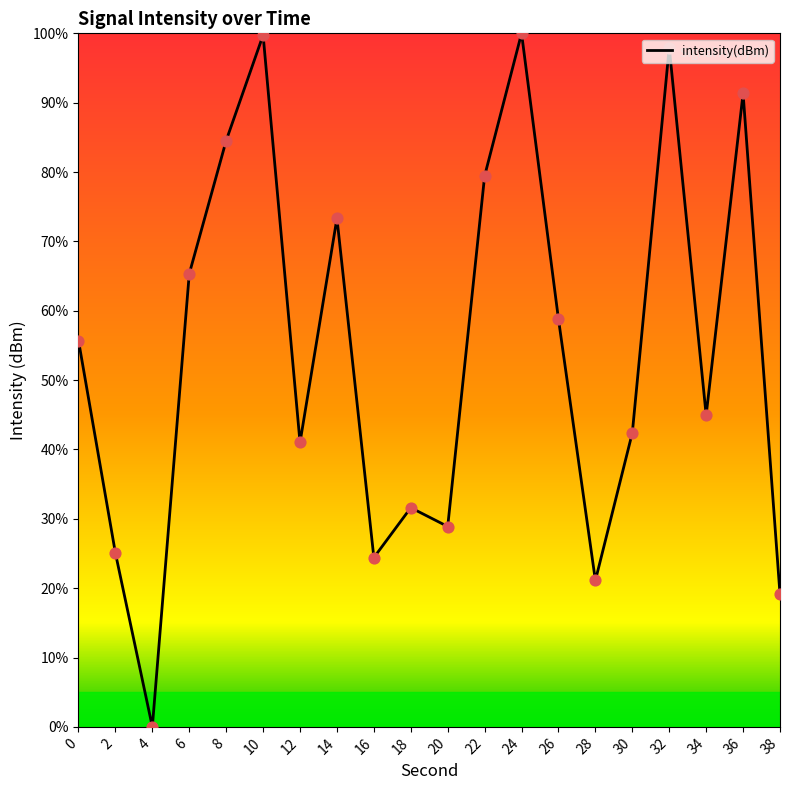

Which has a higher value, 12 or 4?

12